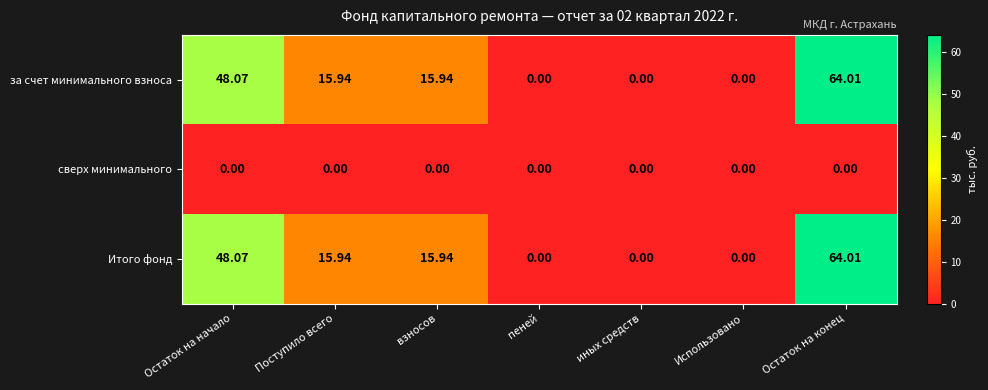

At which category is the sum across all series the highest?

Остаток на конец